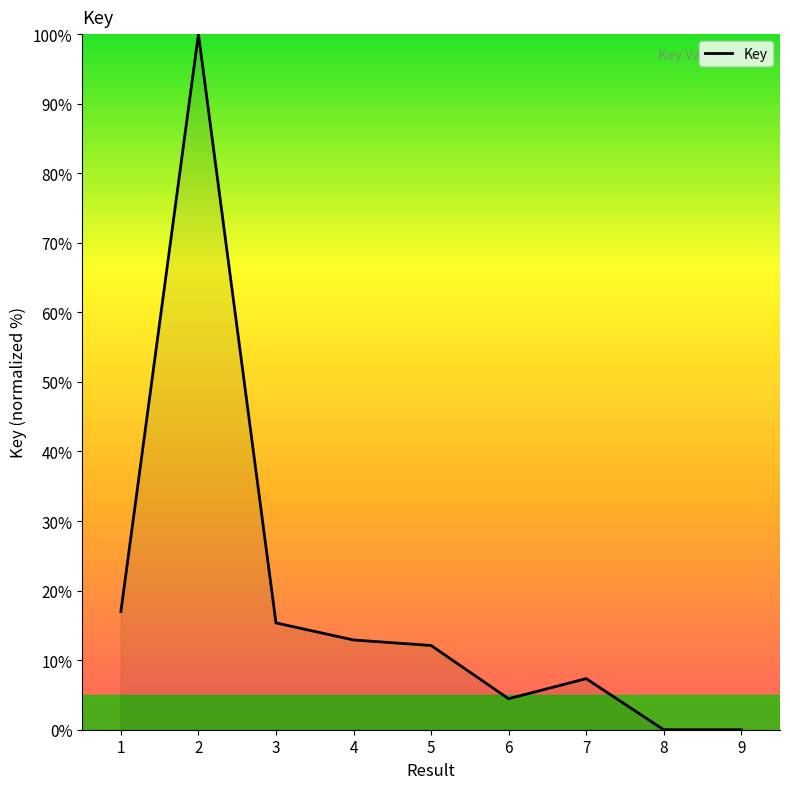

How many lines are shown in the chart?

1